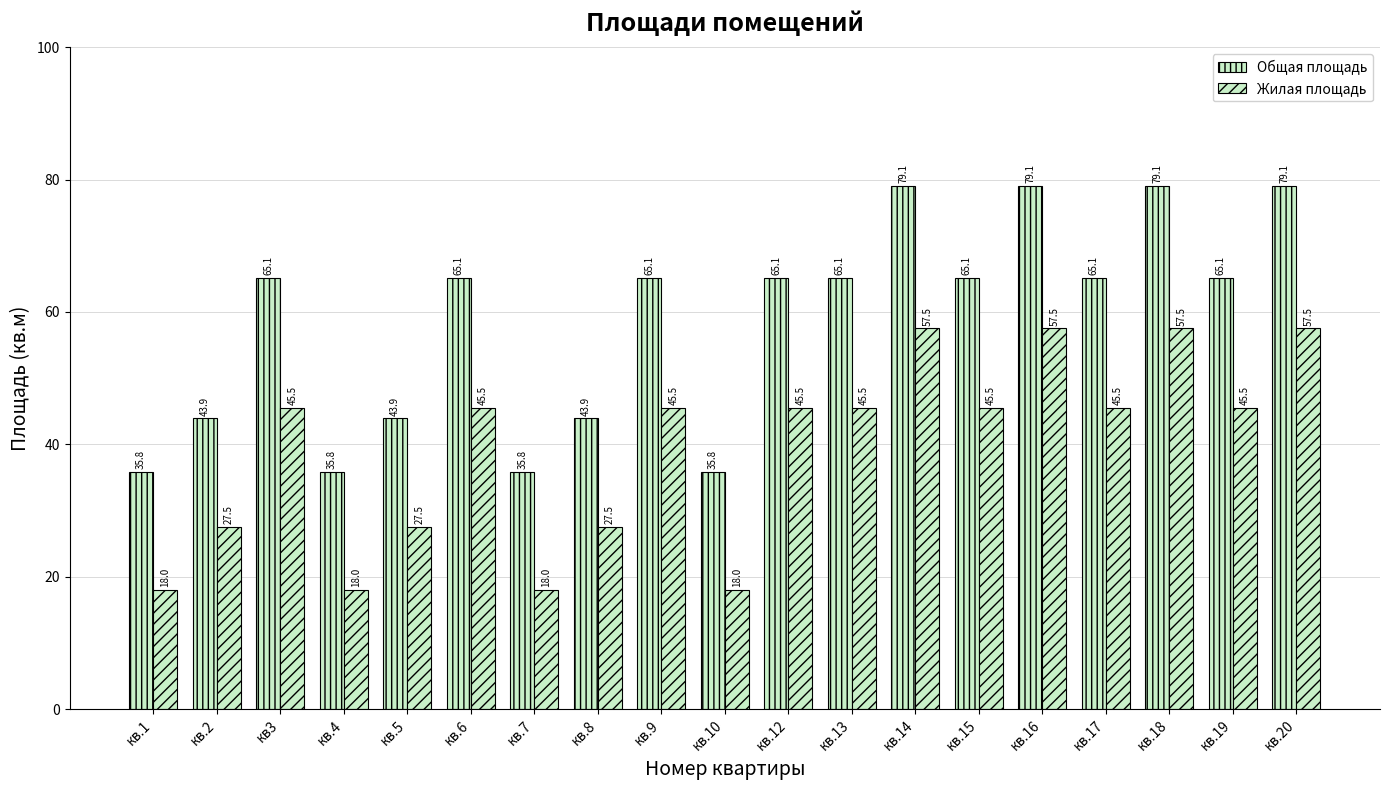

What is the minimum value for Общая площадь?

35.8